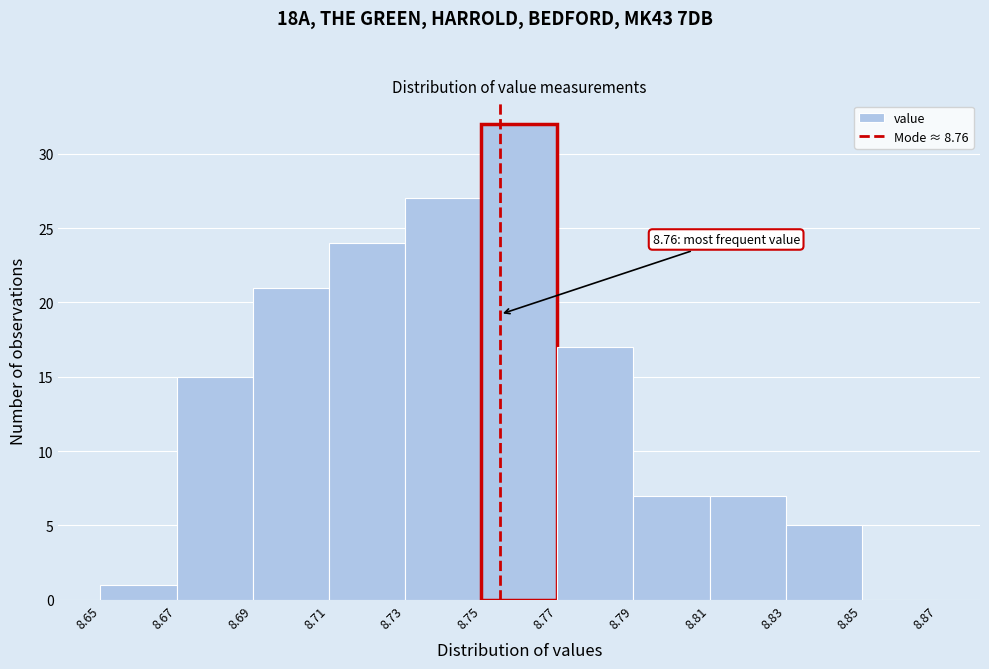

Reading left to right, list all the values displayed in this chart.

8.65=1	8.67=15	8.69=21	8.71=24	8.73=27	8.75=32	8.77=17	8.79=7	8.81=7	8.83=5	8.85=0